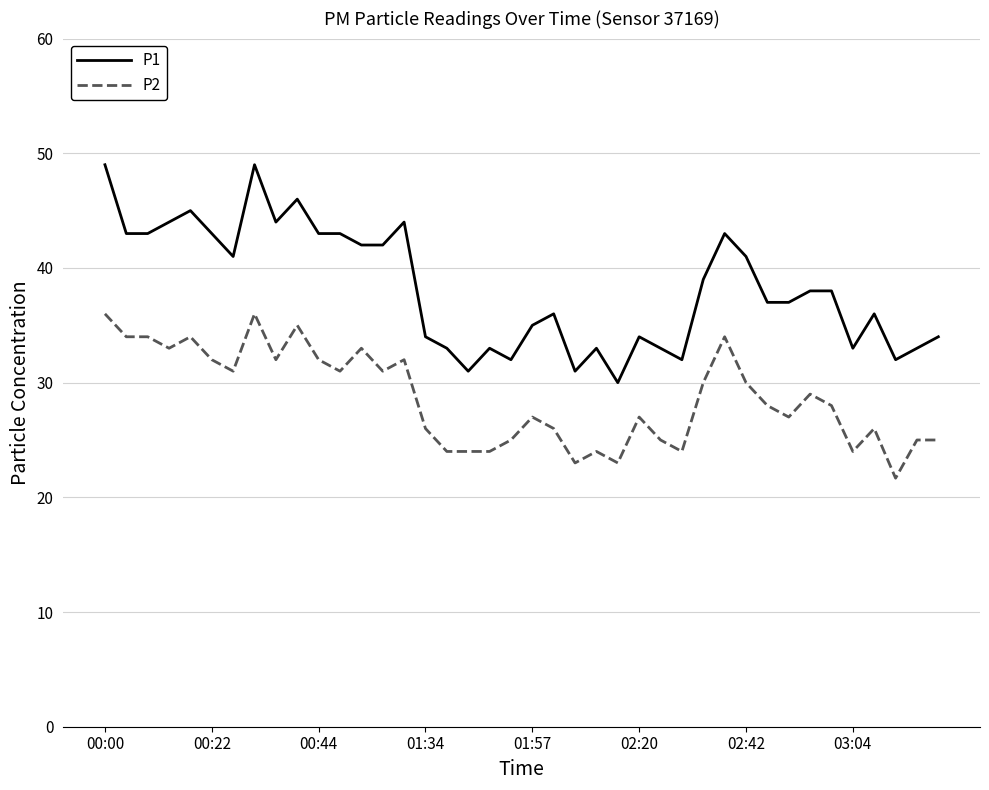

What is the smallest value displayed?

21.7